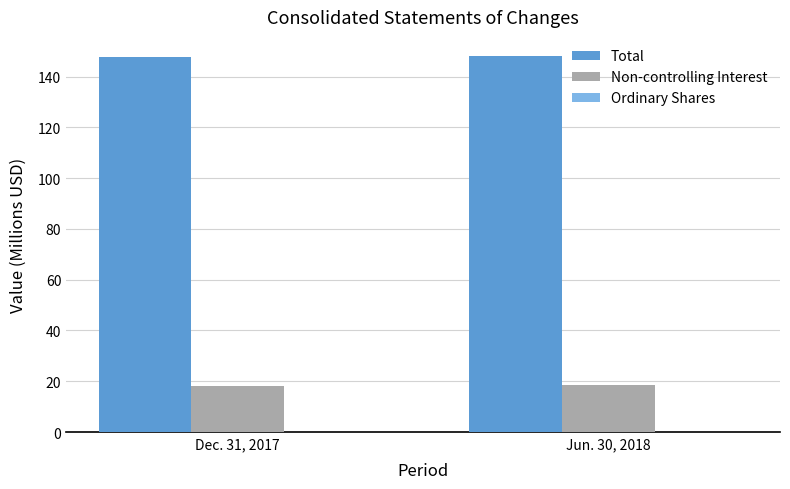

Which series has the largest total across all categories?

Total